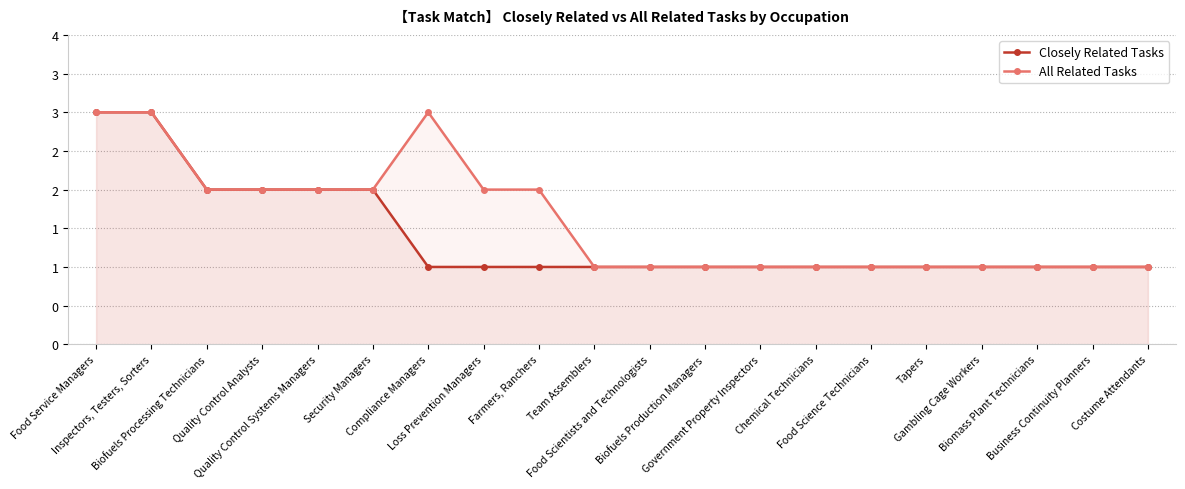

What is the label of the 14th point from the left?

Chemical Technicians